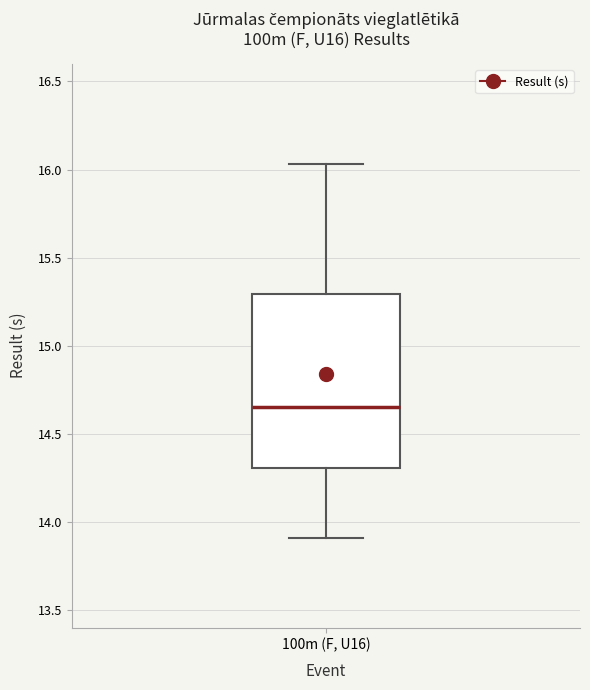

Transcribe this box plot: give where the median line is, the range the box spans, and where the two whiskers end, as read against the y-axis. The values are not printed on the chart, so give them approximately, as read against the axis.

median 14.65, box 14.30 to 15.30, whiskers 13.90 to 16.05